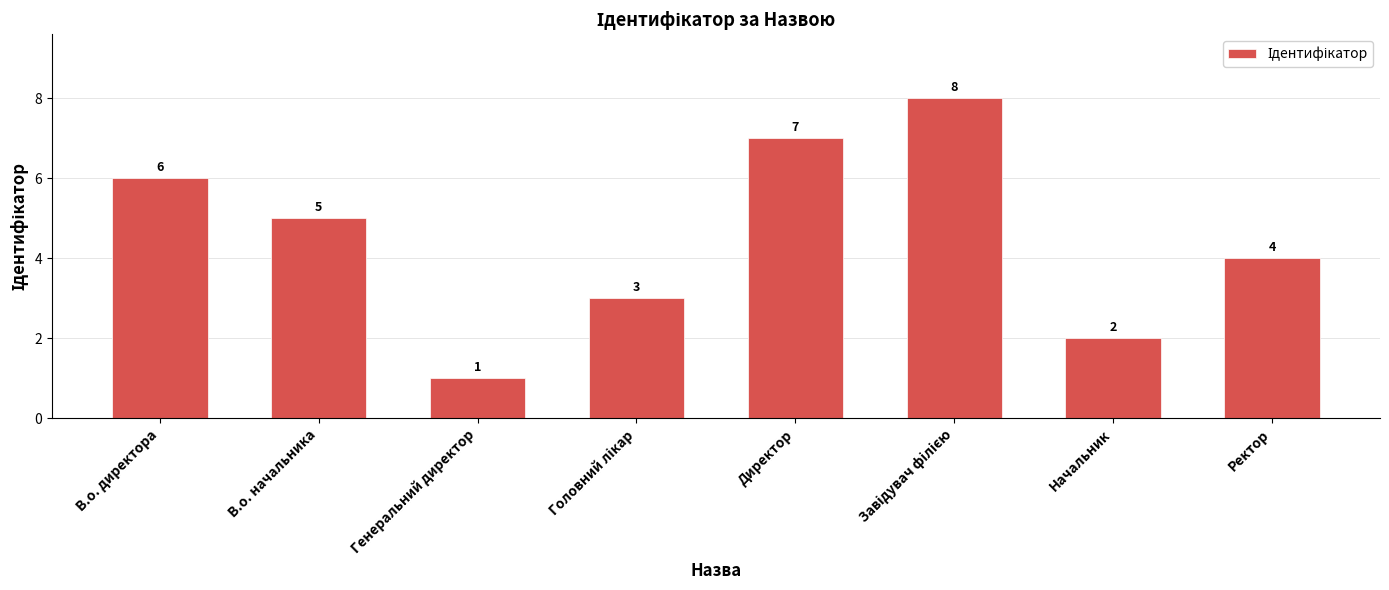

The value at Начальник is 2. True or false?

True